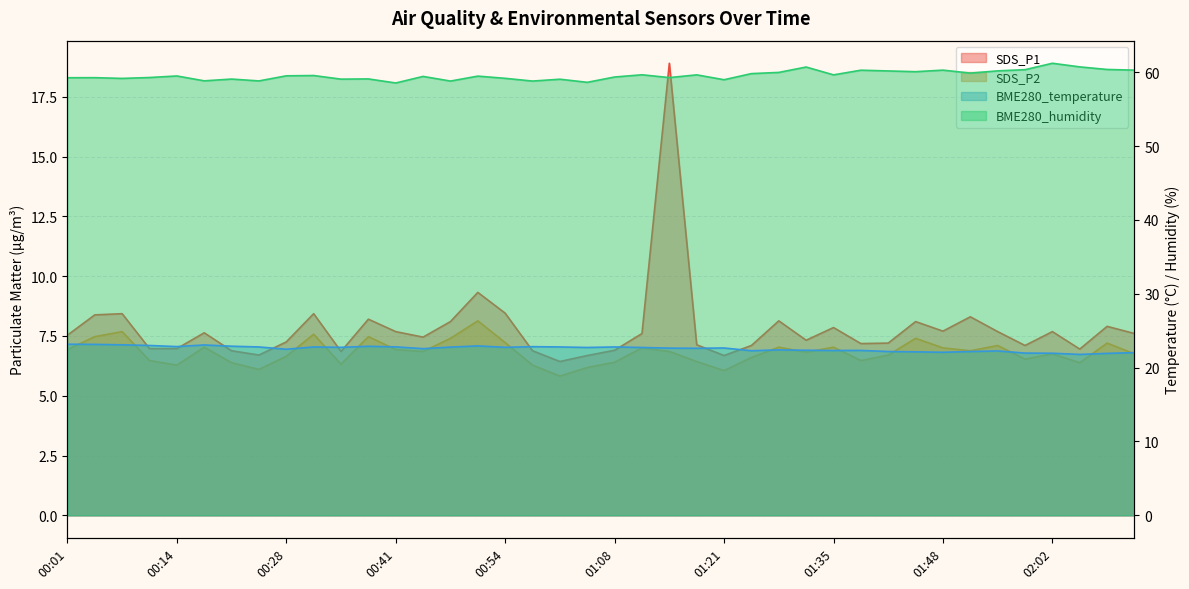

At how many categories does at least one series exceed 30?

40